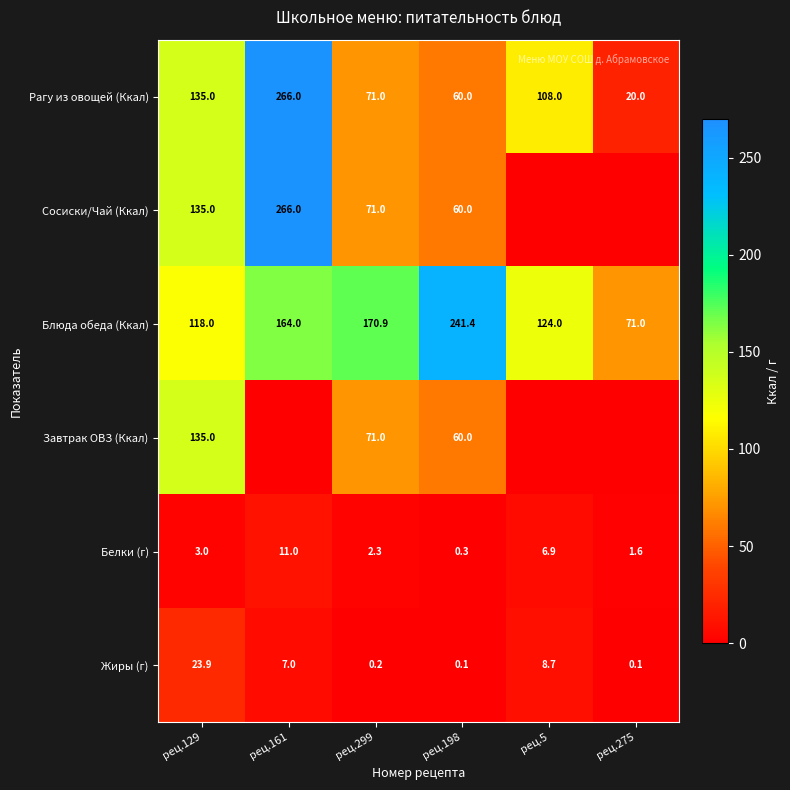

The Блюда обеда (Ккал) series shows 51.3 at рец.129. True or false?

False